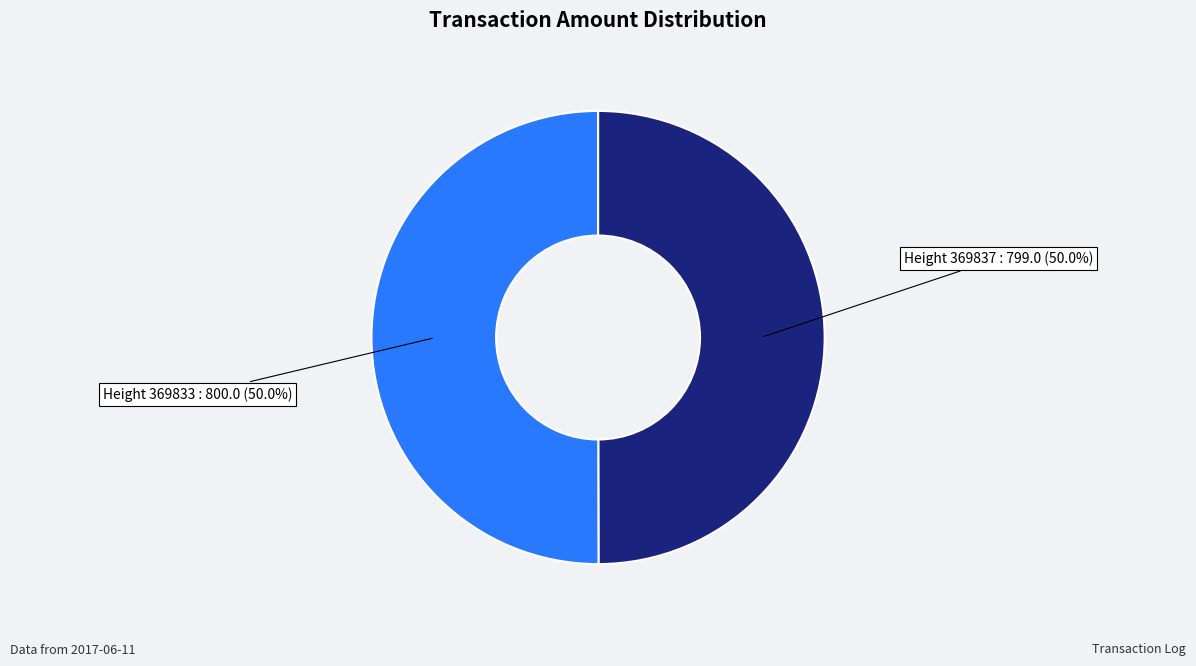

Count the number of slices in the pie.

2